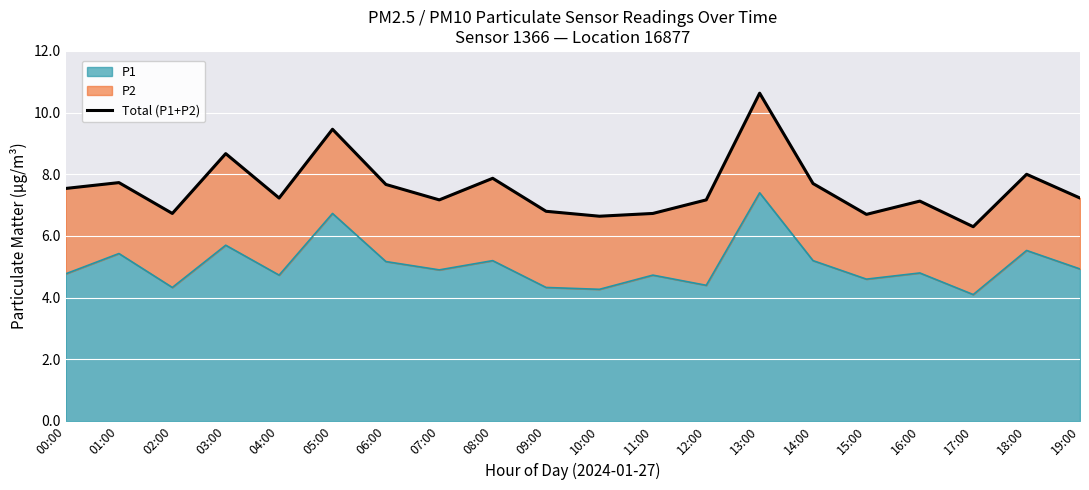

List the labels in order of value, largest first.

13:00, 05:00, 03:00, 18:00, 08:00, 01:00, 14:00, 06:00, 00:00, 04:00, 19:00, 07:00, 12:00, 16:00, 09:00, 02:00, 11:00, 15:00, 10:00, 17:00